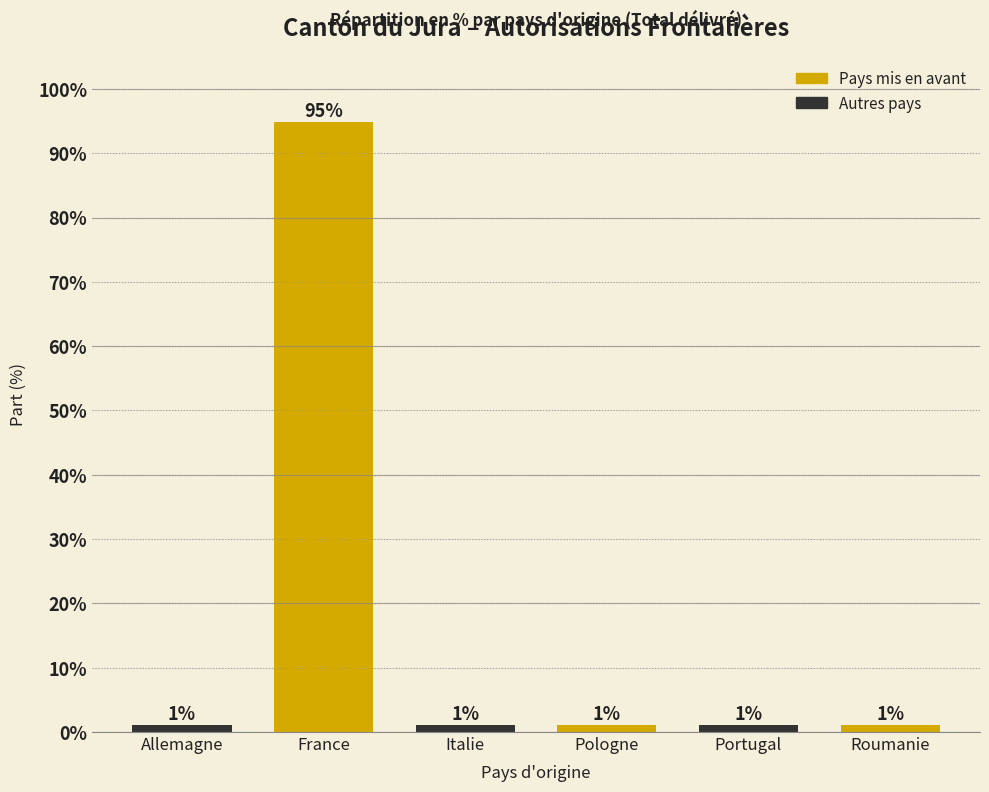

What is the sum of all values?

100.0